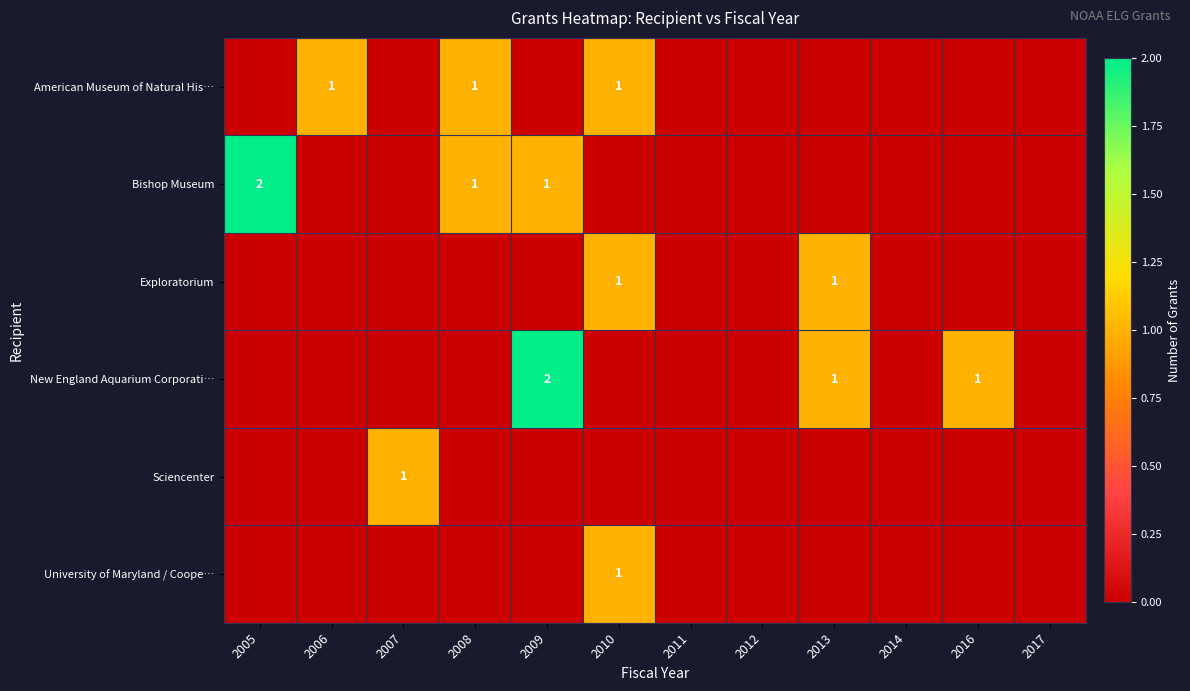

The New England Aquarium Corporati… series shows 2 at 2013. True or false?

False